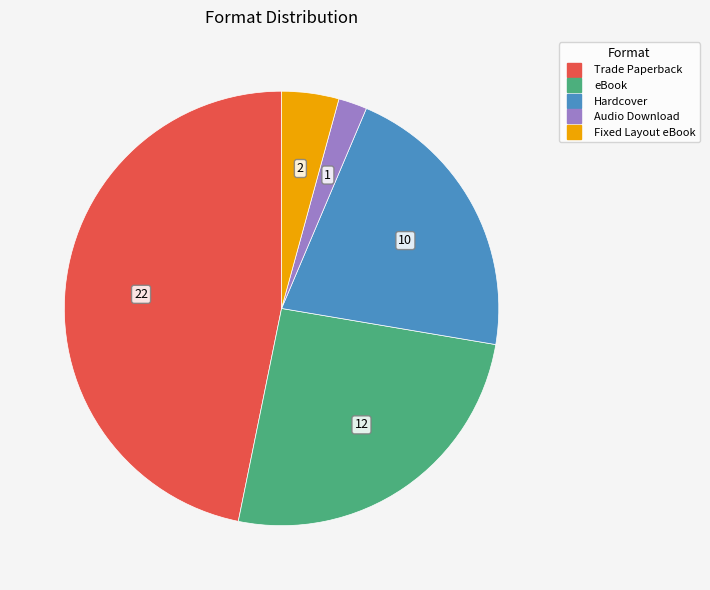

What is the ratio of the value at eBook to the value at Fixed Layout eBook?

6.0